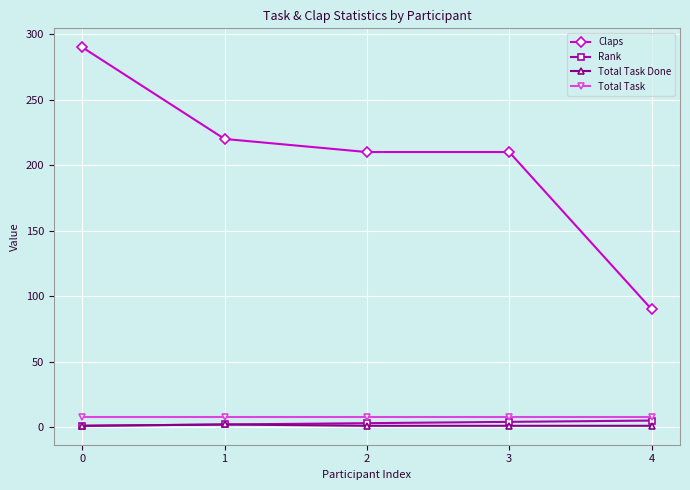

The Total Task Done series shows 1 at 0. True or false?

True